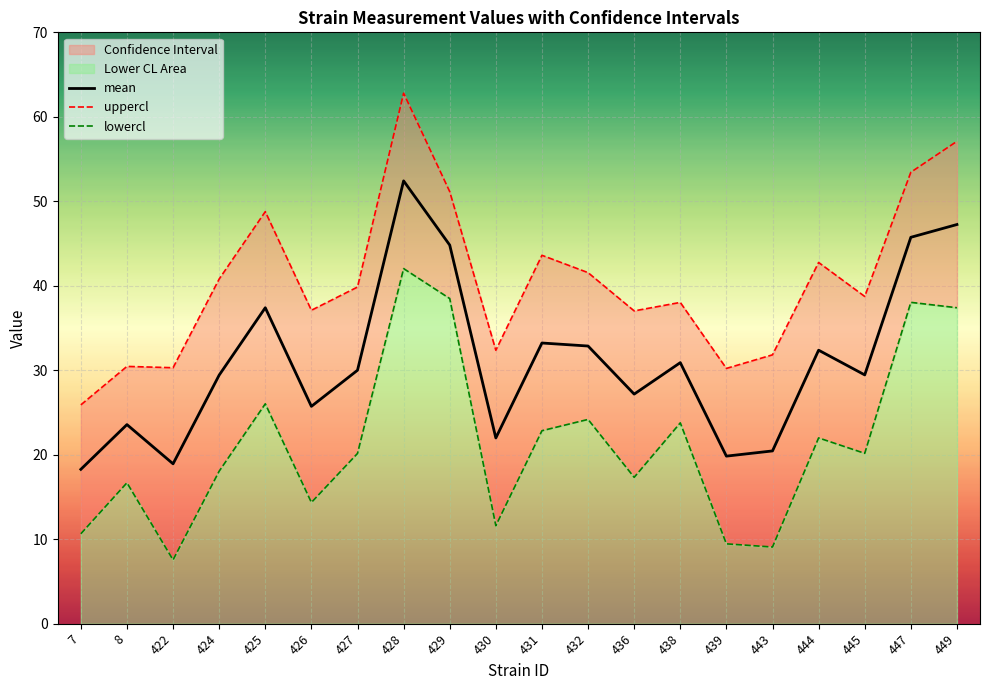

True or false: mean has a value of 36.2 at 443.

False